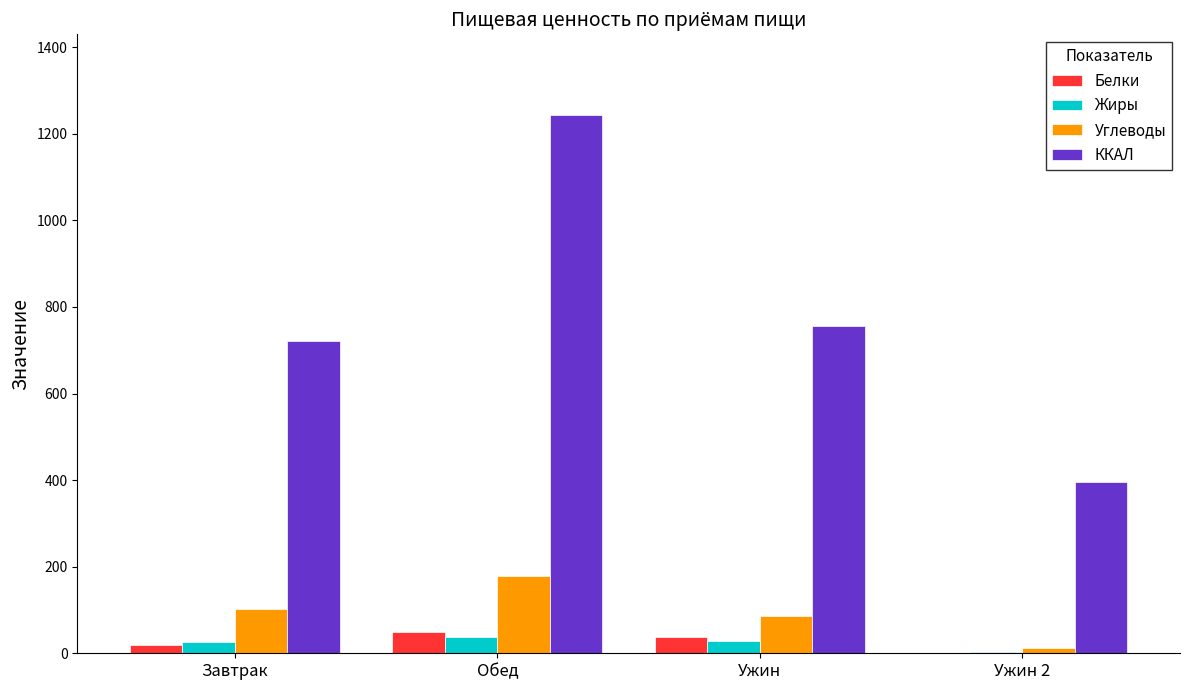

What is the sum of the Жиры values at Ужин and Ужин 2?

31.1